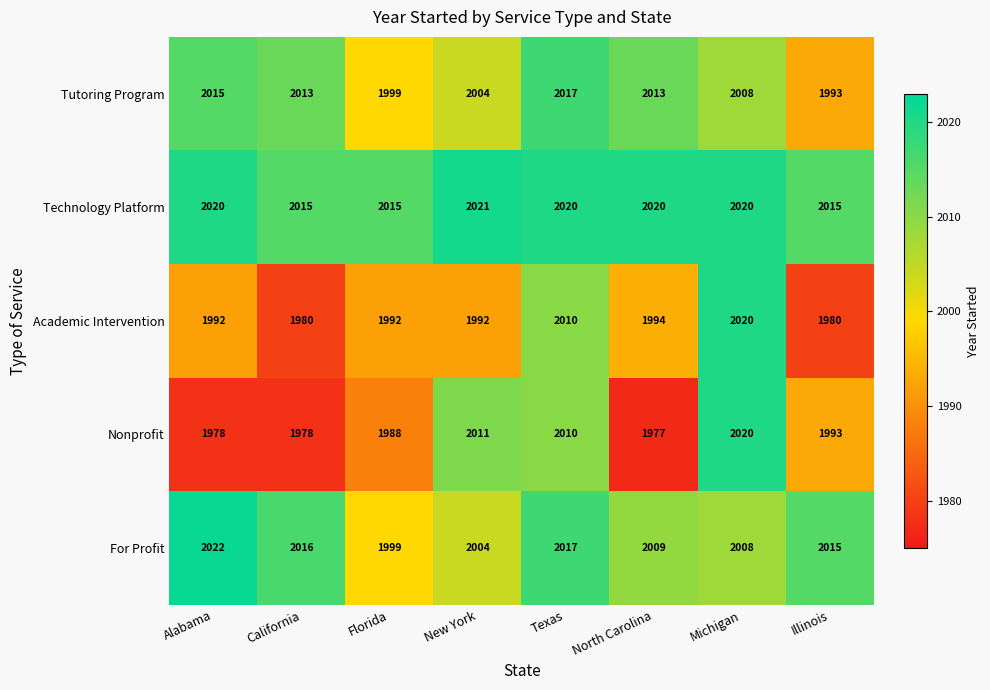

Rank the series at California from lowest to highest value.

Nonprofit, Academic Intervention, Tutoring Program, Technology Platform, For Profit